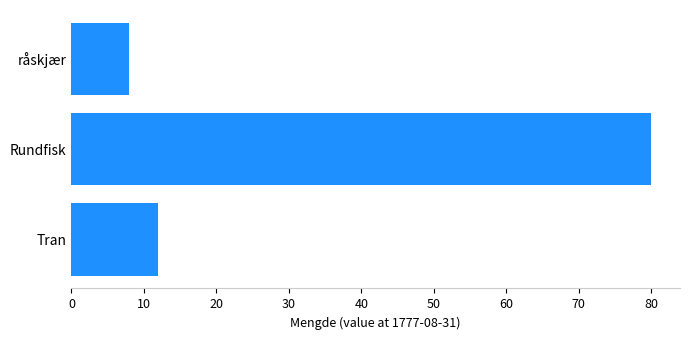

Reading bottom to top, transcribe all the data shown in this chart.

12	80	8